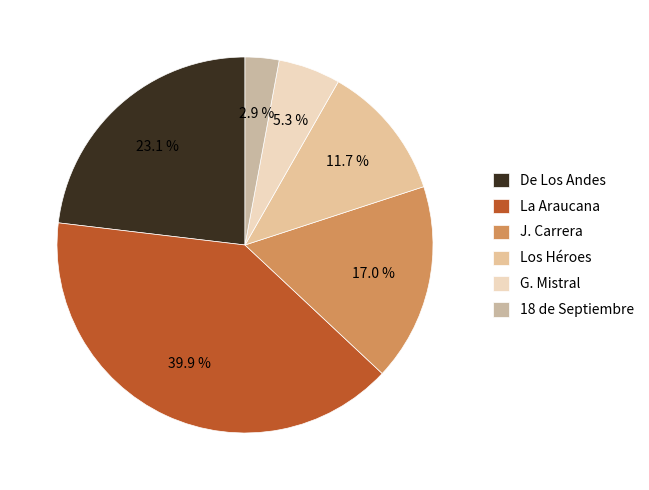

How many slices are in this pie chart?

6